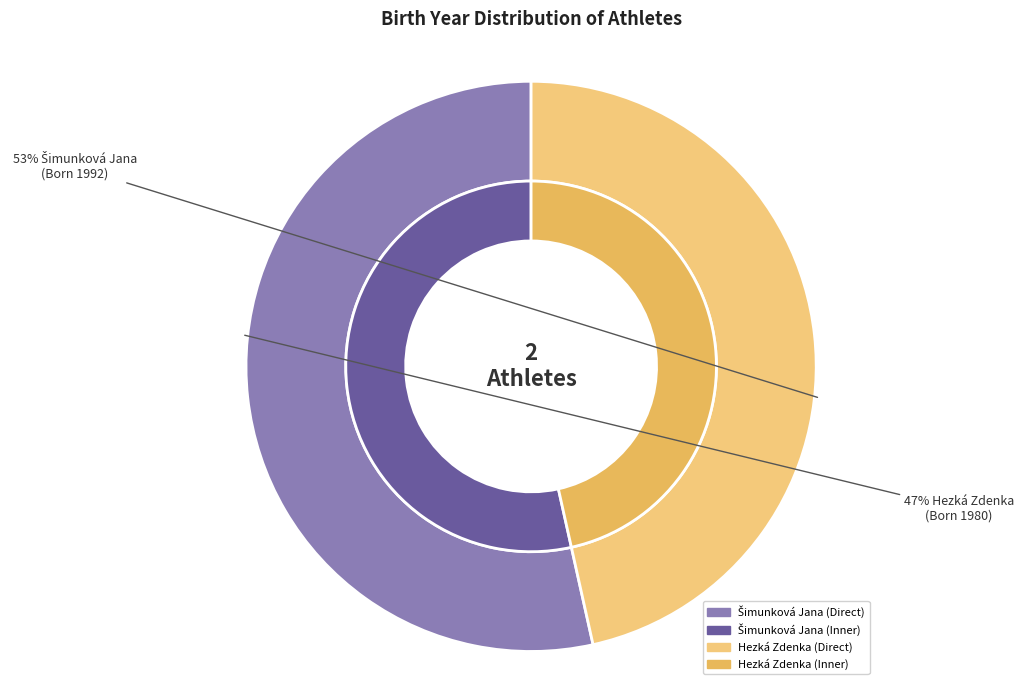

Count the number of slices in the pie.

2